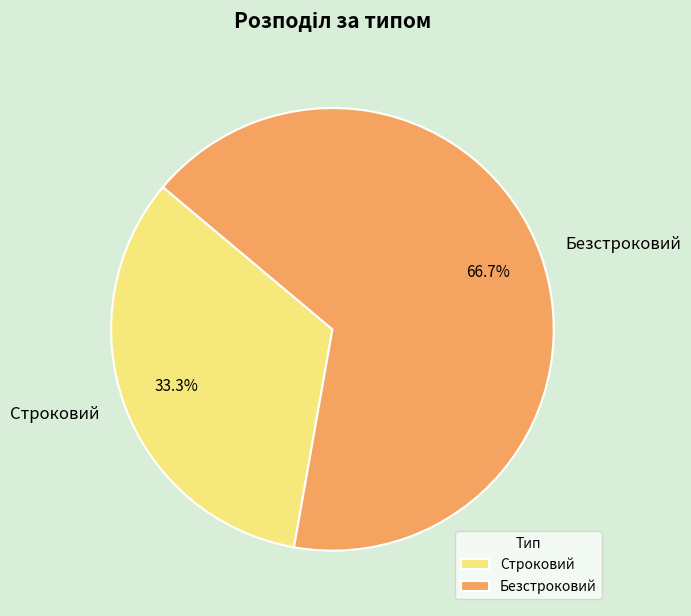

To the nearest percent, what portion does Строковий represent?

33%